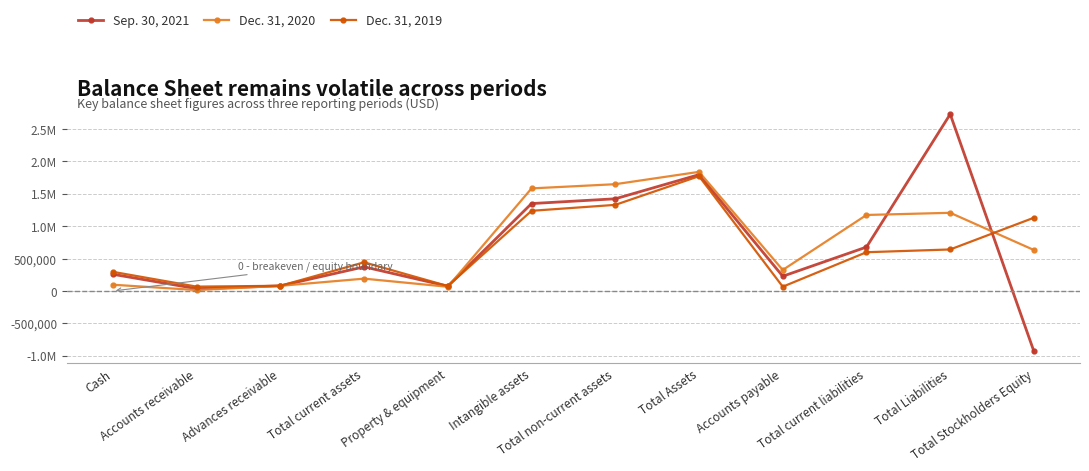

What is the value of the Dec. 31, 2020 point at the 8th from the left?

1838023